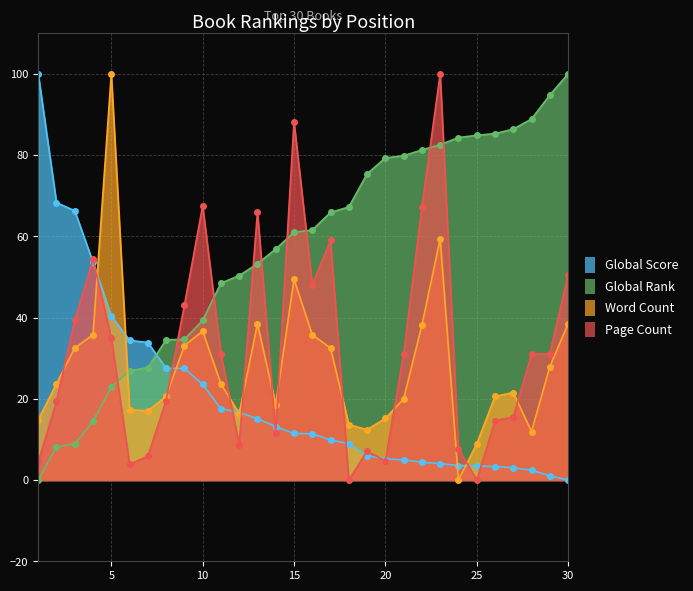

Reading left to right, list all the values displayed in this chart.

Global Score: 1=100.0	2=68.3	3=66.3	4=53.6	5=40.4	6=34.4	7=33.9	8=27.5	9=27.5	10=23.5	11=17.5	12=16.7	13=15.1	14=13.1	15=11.5	16=11.4	17=9.8	18=9.0	19=6.0	20=5.2	21=5.0	22=4.4	23=4.0	24=3.6	25=3.5	26=3.3	27=3.0	28=2.4	29=1.1	30=0.0
Global Rank: 1=0.0	2=8.2	3=8.9	4=14.5	5=22.9	6=26.9	7=27.7	8=34.5	9=34.6	10=39.3	11=48.5	12=50.3	13=53.3	14=56.9	15=61.0	16=61.5	17=65.9	18=67.2	19=75.4	20=79.3	21=79.8	22=81.3	23=82.6	24=84.3	25=84.9	26=85.3	27=86.4	28=88.9	29=94.8	30=100.0
Word Count: 1=14.8	2=23.7	3=32.5	4=35.8	5=100.0	6=17.3	7=17.0	8=20.6	9=33.1	10=36.7	11=23.7	12=16.4	13=38.5	14=18.5	15=49.4	16=35.8	17=32.5	18=13.7	19=12.4	20=15.2	21=20.0	22=38.1	23=59.4	24=0.0	25=8.8	26=20.6	27=21.5	28=11.9	29=27.9	30=38.5
Page Count: 1=4.3	2=19.4	3=39.4	4=54.3	5=34.9	6=3.9	7=5.9	8=19.6	9=43.0	10=67.5	11=31.1	12=8.7	13=66.0	14=11.6	15=88.2	16=48.1	17=59.0	18=0.0	19=7.1	20=4.7	21=31.1	22=67.2	23=100.0	24=7.8	25=0.0	26=14.6	27=15.5	28=31.1	29=31.1	30=50.5